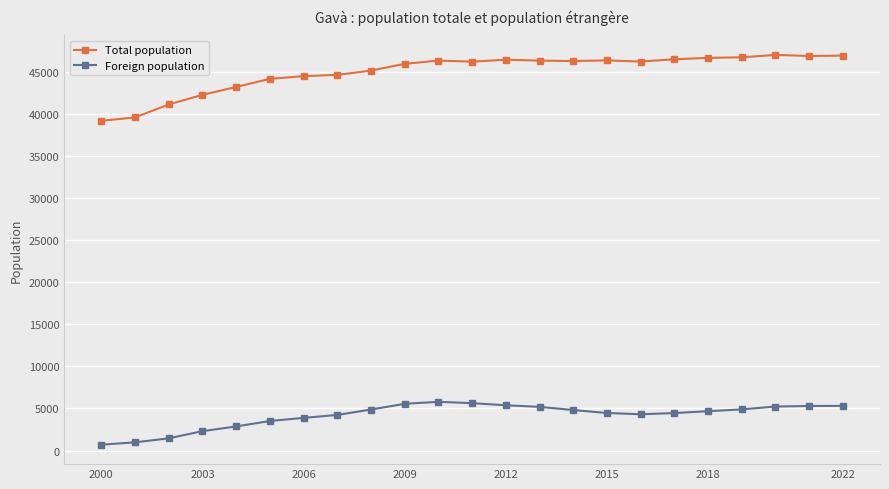

Which series has the widest spread of values?

Total population